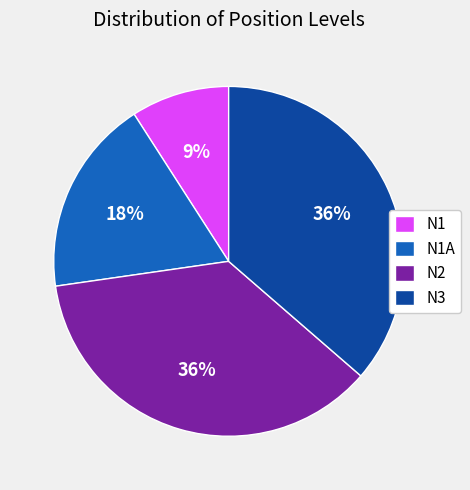

Is it true that N3 is 36% of the pie?

True